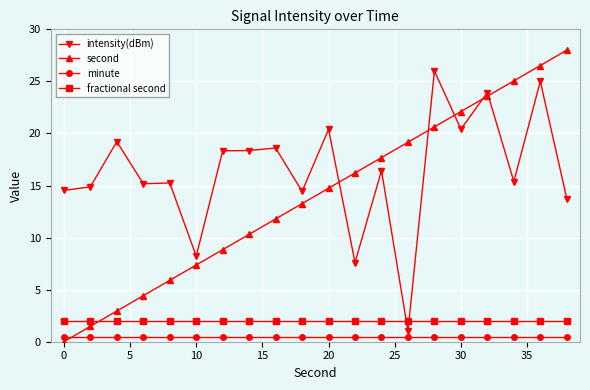

Which series has the largest range (max minus min)?

second